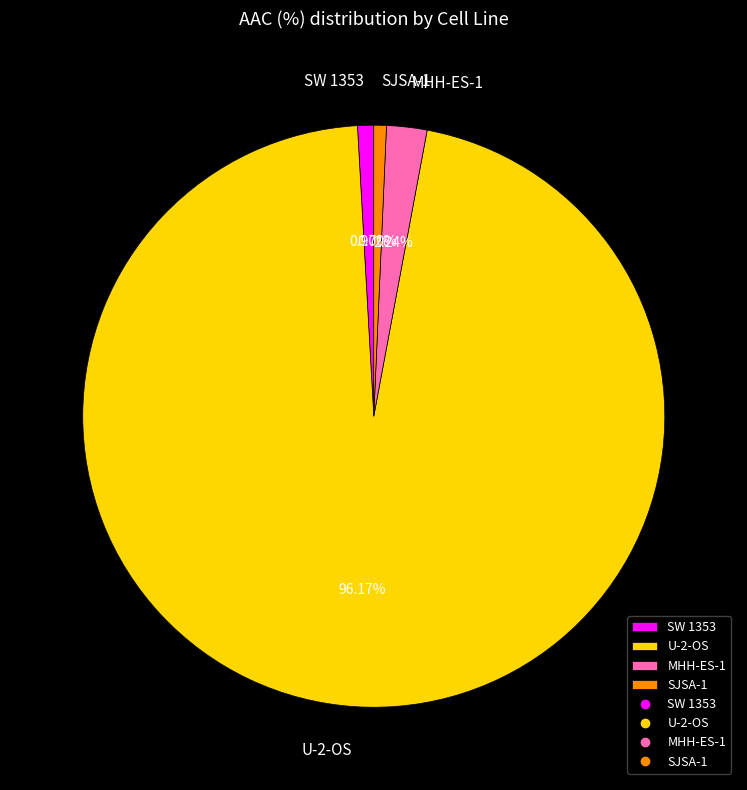

To the nearest percent, what is the combined percentage of SW 1353 and U-2-OS?

97%